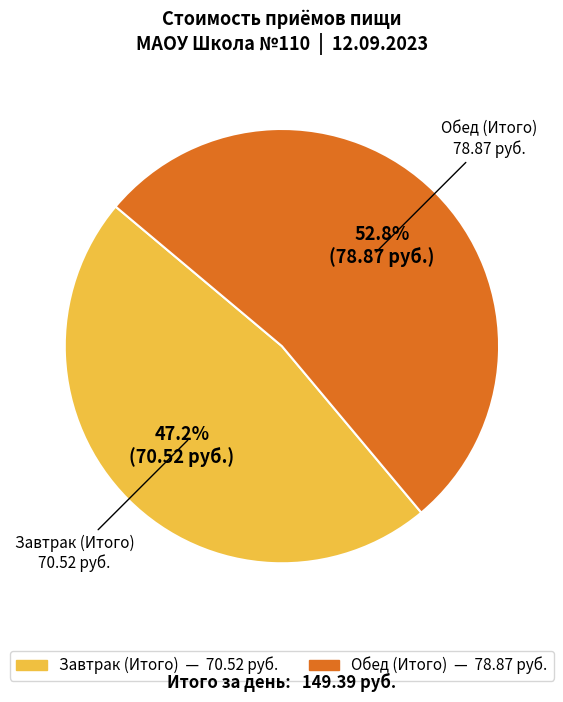

Which category has the biggest portion of the pie?

Обед (Итого)